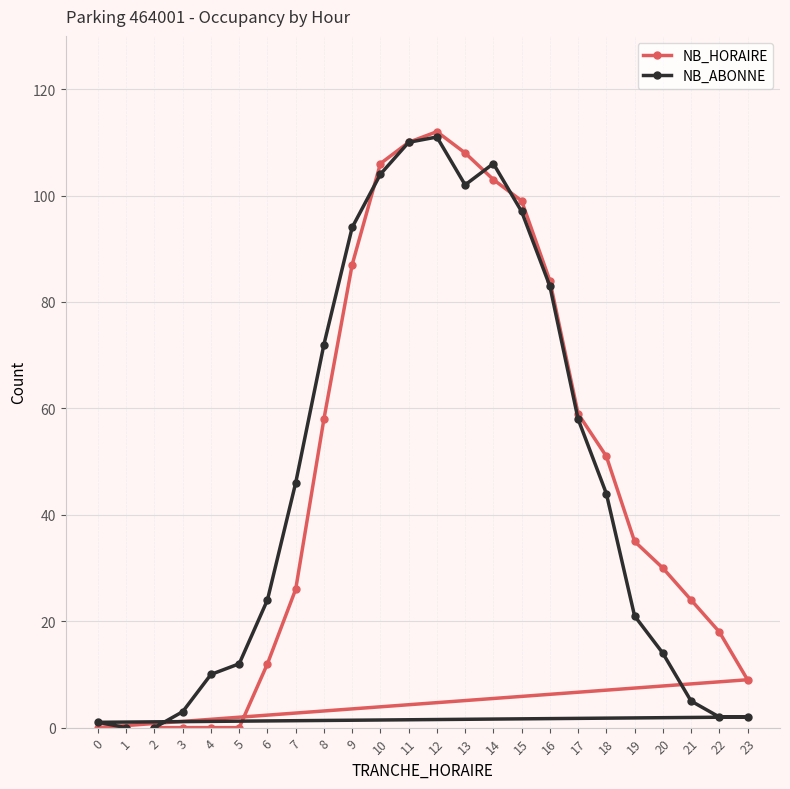

How many data points in NB_HORAIRE are less than 35?

12